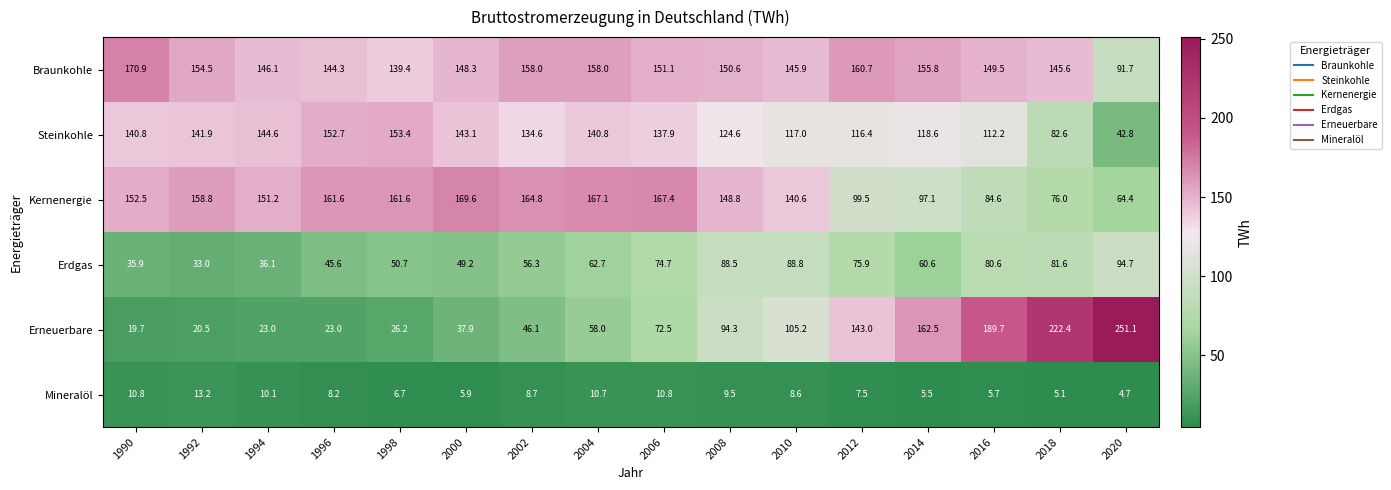

At 1994, list the series in order from smallest to largest.

Mineralöl, Erneuerbare, Erdgas, Steinkohle, Braunkohle, Kernenergie